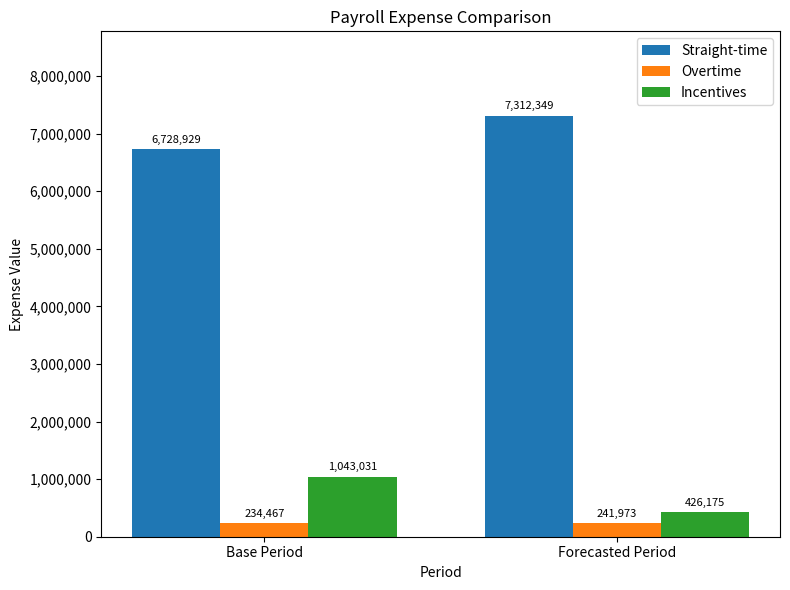

The Straight-time series shows 2729960.2 at Base Period. True or false?

False